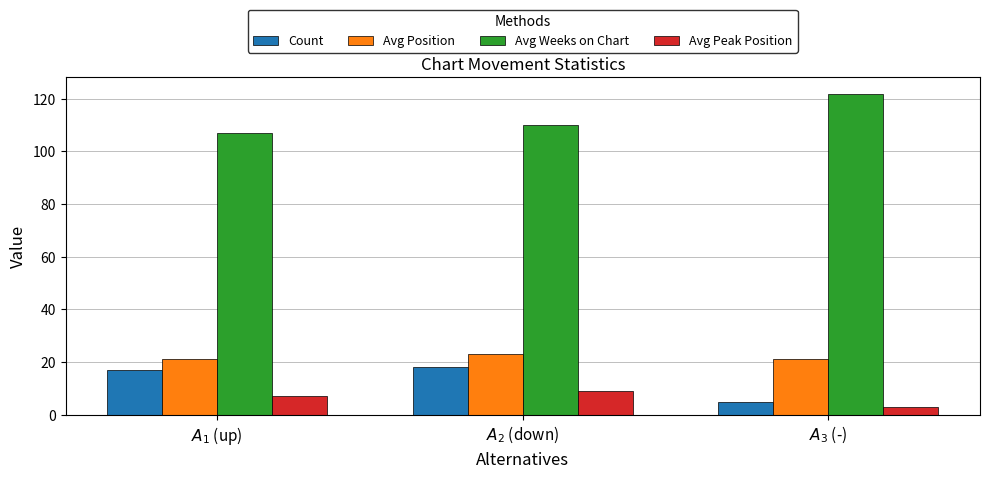

What is the label of the 1st bar from the right?

$A_3$ (-)